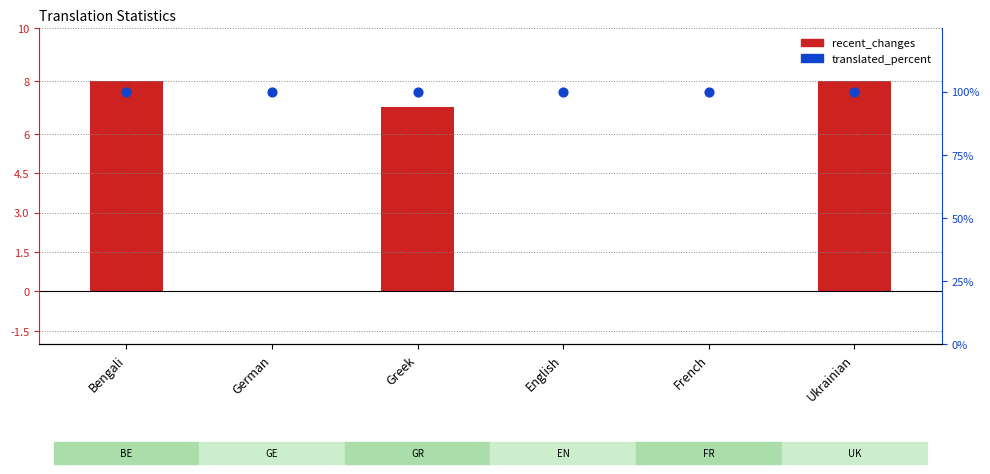

Which series reaches the maximum Y coordinate?

translated_percent